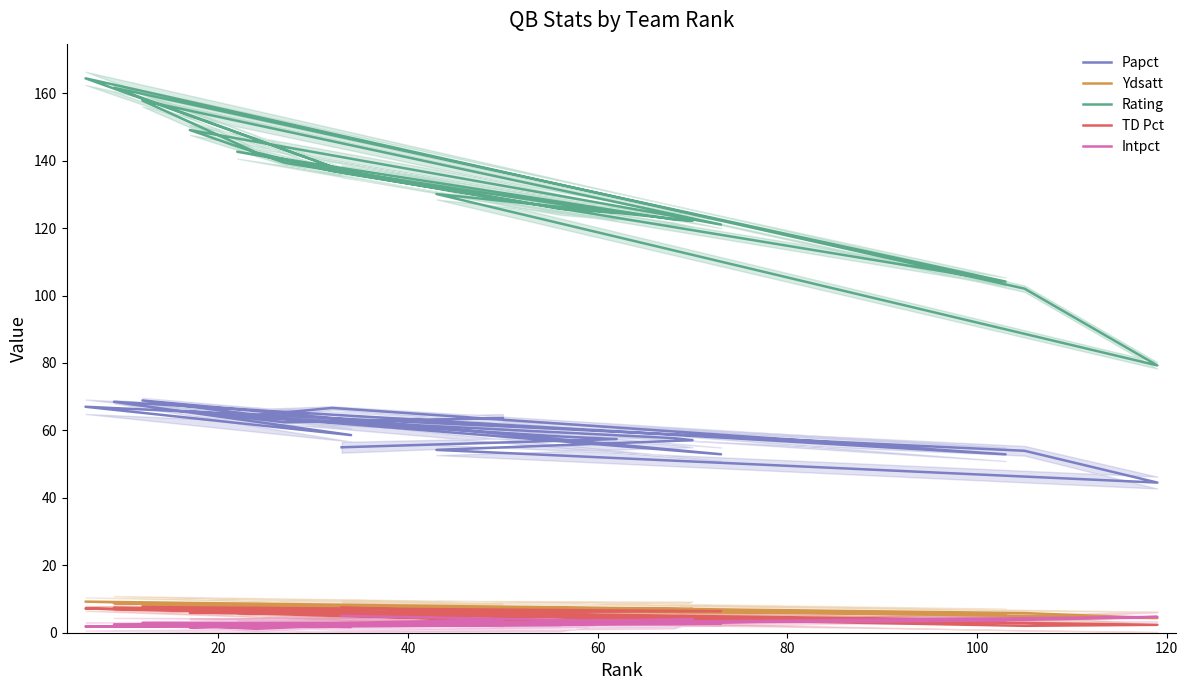

Which series has the largest range (max minus min)?

Rating